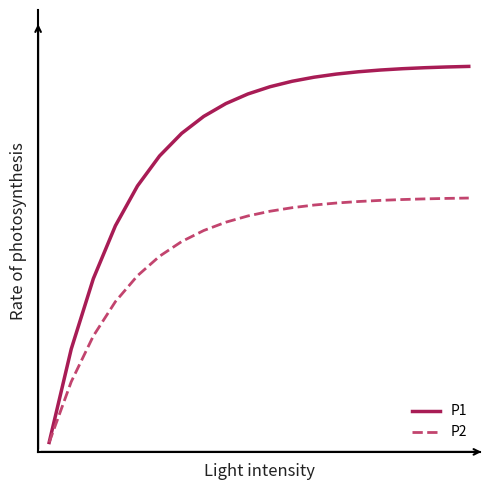

What is the value of the P2 point at the 14th from the left?

0.1